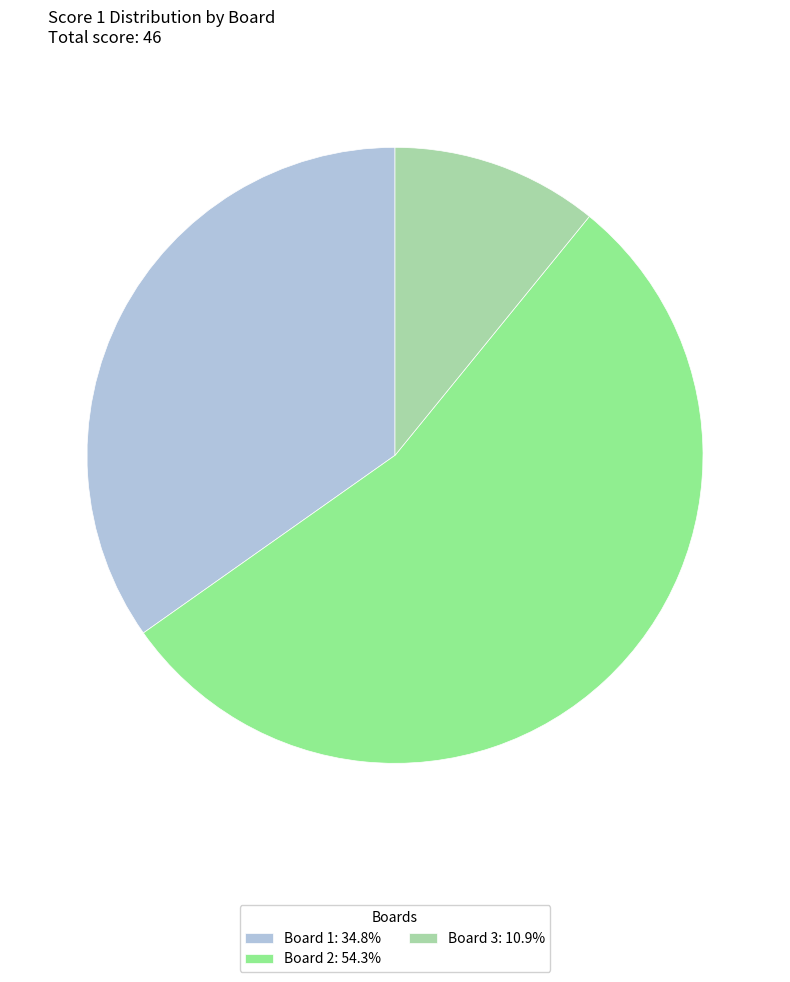

Approximately how many times larger is the value at Board 1: 34.8% compared to Board 2: 54.3%?

0.6